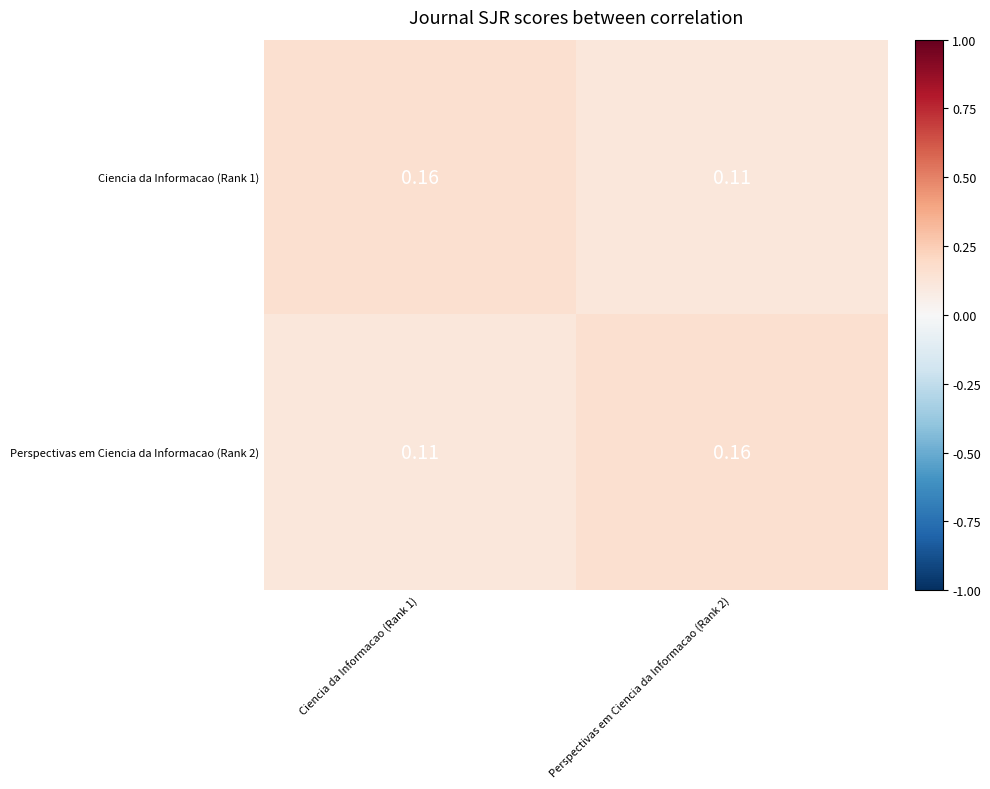

Is the value of Perspectivas em Ciencia da Informacao (Rank 2) at Ciencia da Informacao (Rank 1) greater than the value of Ciencia da Informacao (Rank 1) at Ciencia da Informacao (Rank 1)?

No